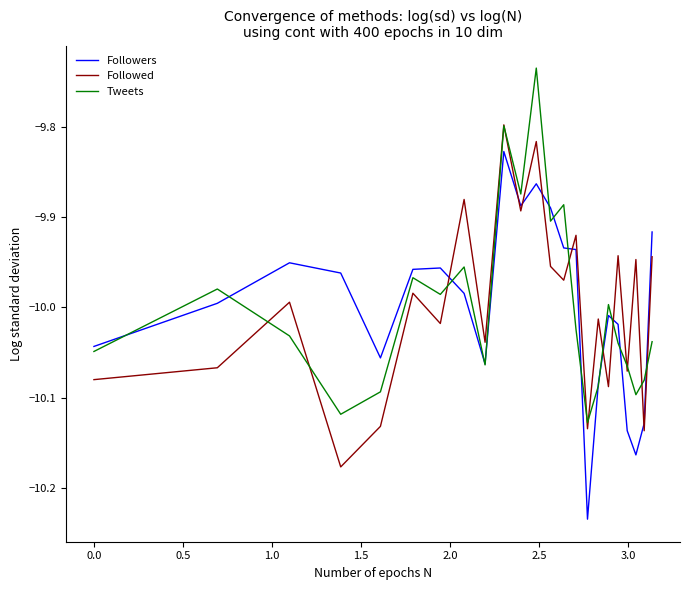

How many interior local valleys does the Tweets series have?

7